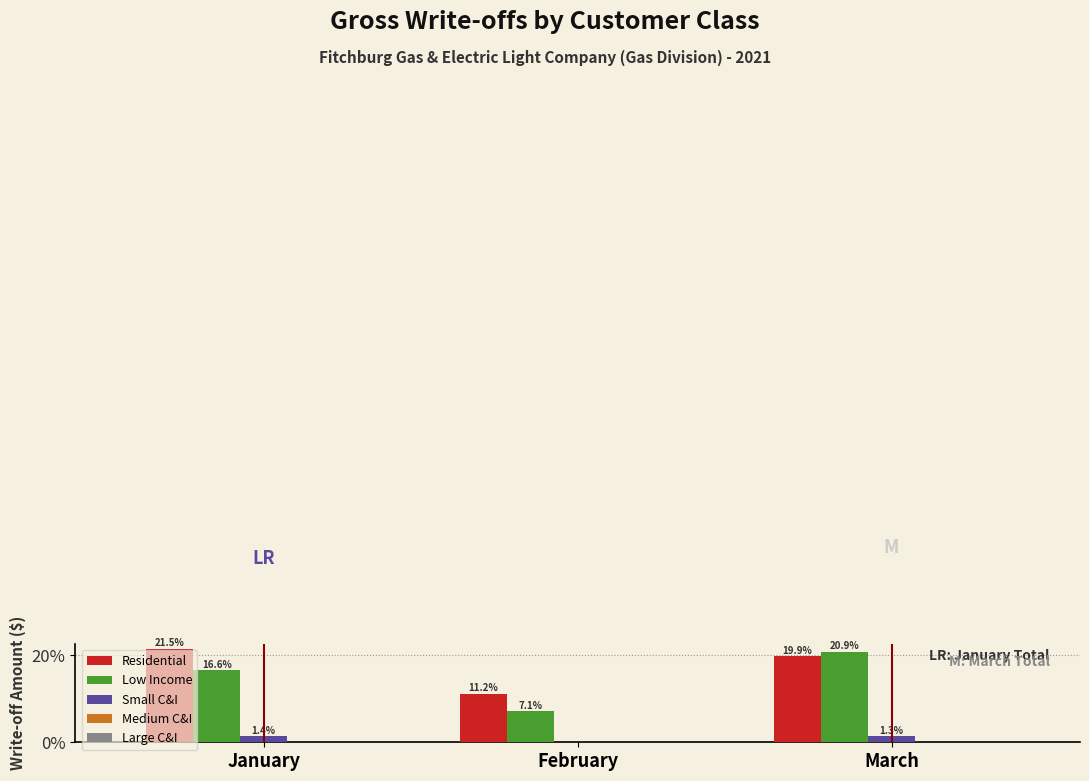

True or false: Low Income has a value of 29.3 at March.

False